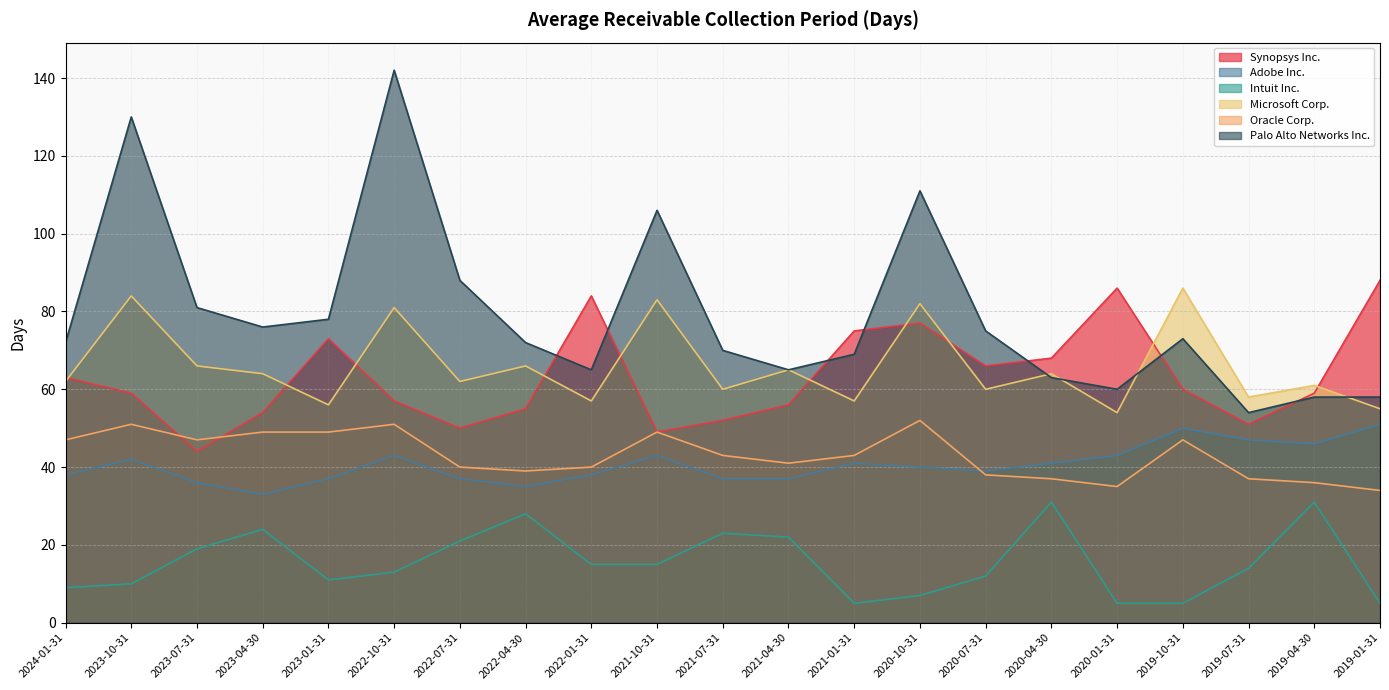

What is the sum of the Microsoft Corp. values at 2019-07-31 and 2021-07-31?

118